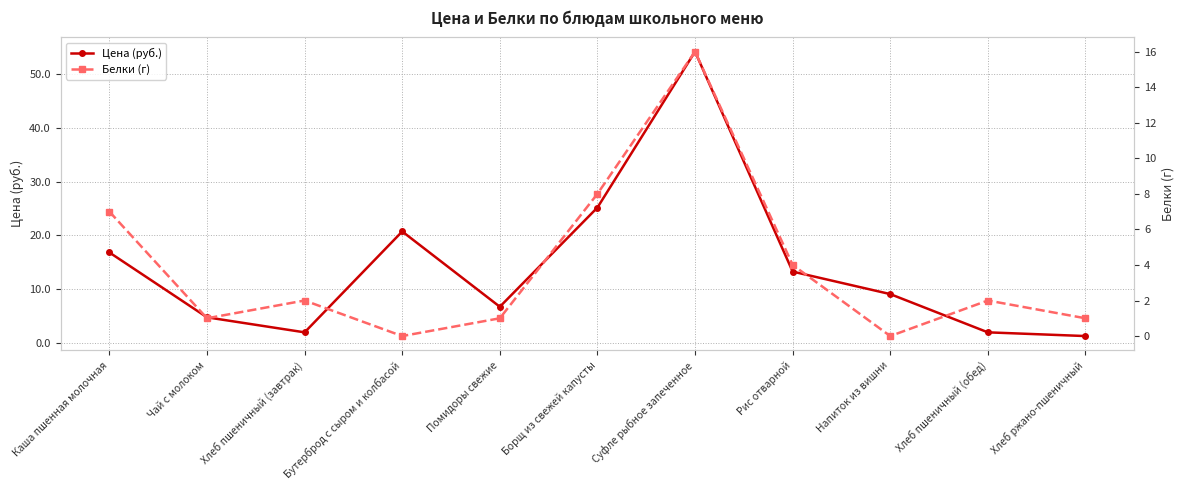

What is the sum of all Белки (г) values?

42.0